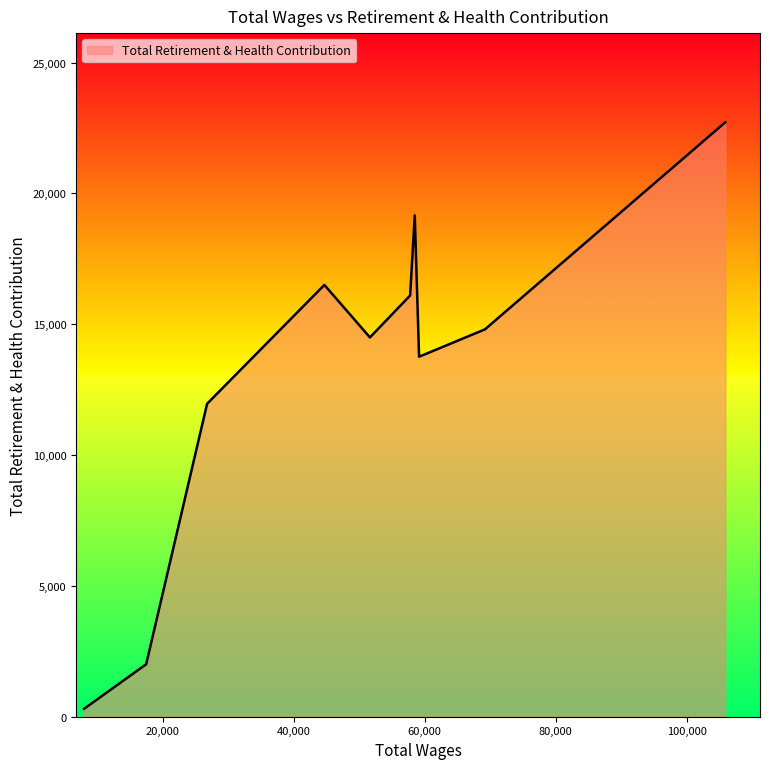

What is the difference between the maximum and minimum values?

22420